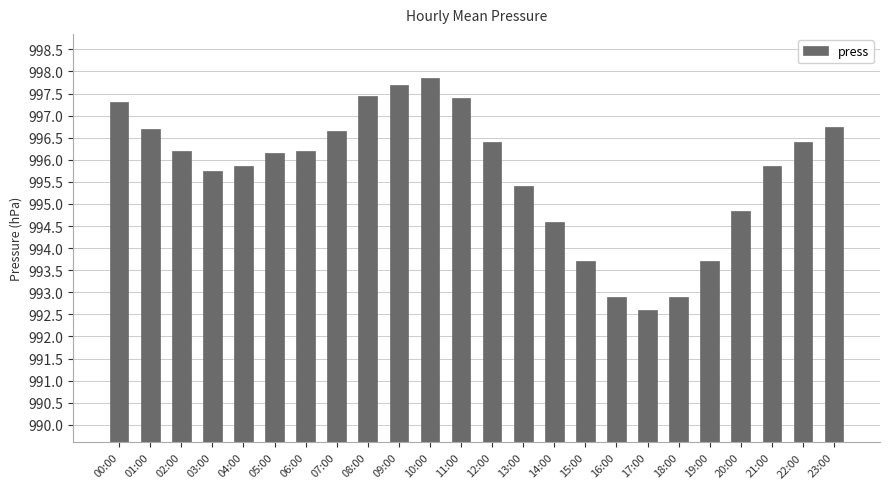

Which has a higher value, 13:00 or 07:00?

07:00